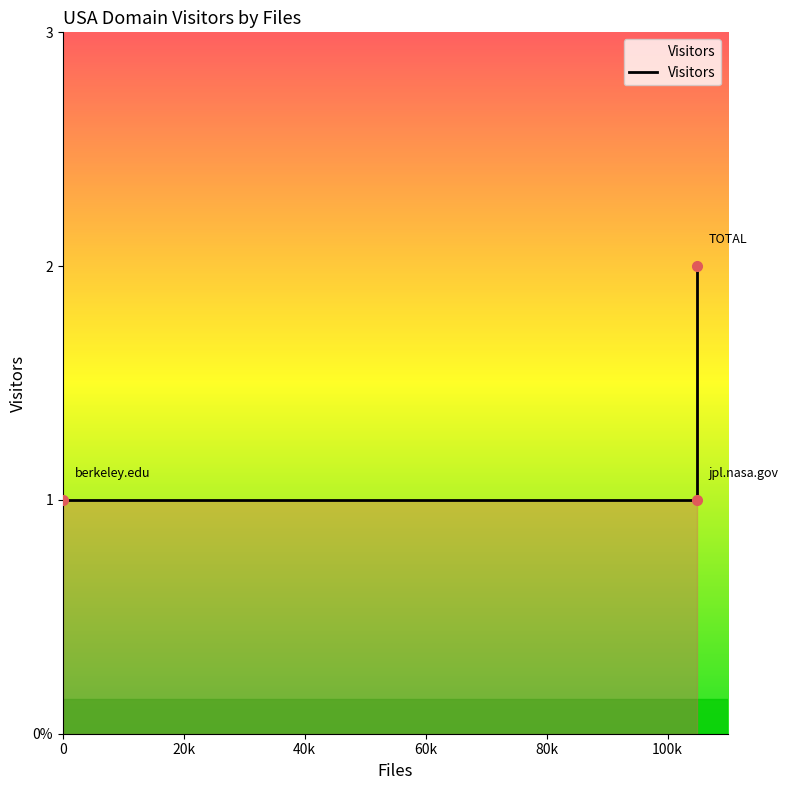

How many values are between 1 and 2?

3